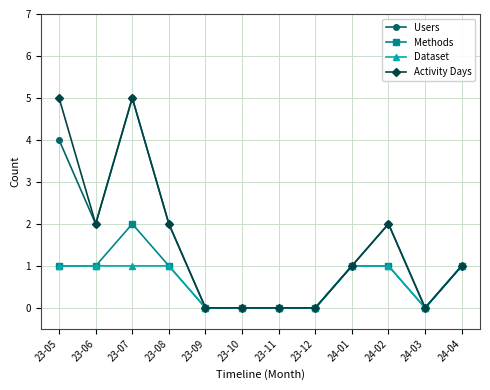

The value of Users at 23-10 is -2. True or false?

False